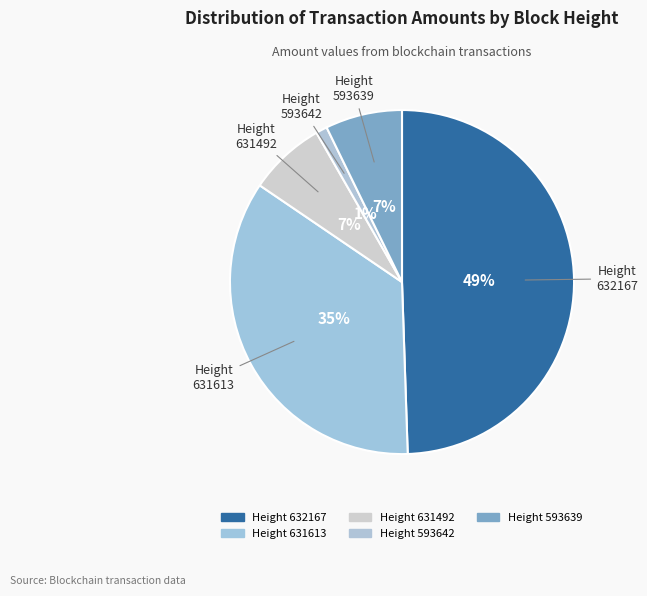

Is the sum of Height 631613 and Height 593642 greater than half?

No